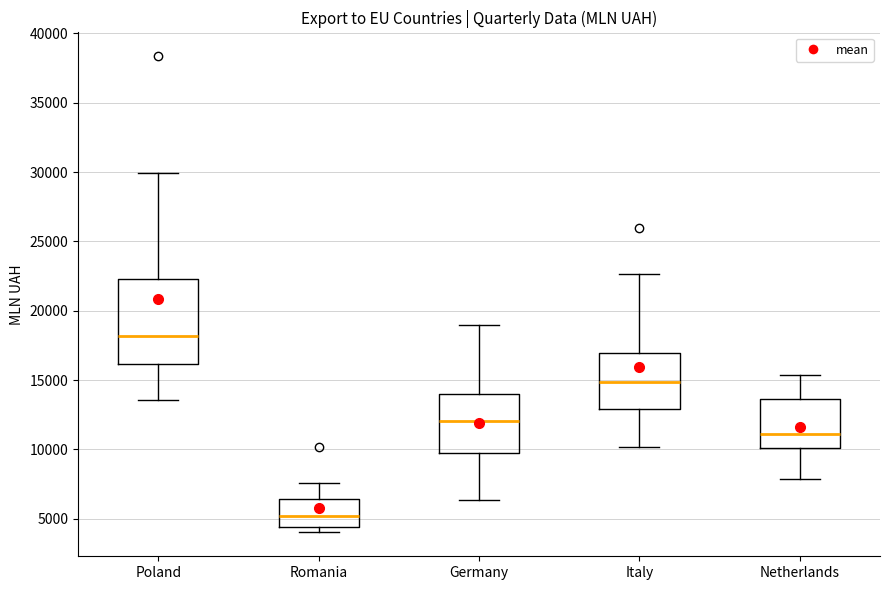

Reading left to right, read every box against the y-axis: the position of its median line, the range the box covers, and the ends of its whiskers. The values are not printed on the chart, so give them approximately, as read against the axis.

Poland: median 18000, box 16000 to 22500, whiskers 13500 to 30000
Romania: median 5000, box 4500 to 6500, whiskers 4000 to 7500
Germany: median 12000, box 9500 to 14000, whiskers 6500 to 19000
Italy: median 15000, box 13000 to 17000, whiskers 10000 to 22500
Netherlands: median 11000, box 10000 to 13500, whiskers 8000 to 15500